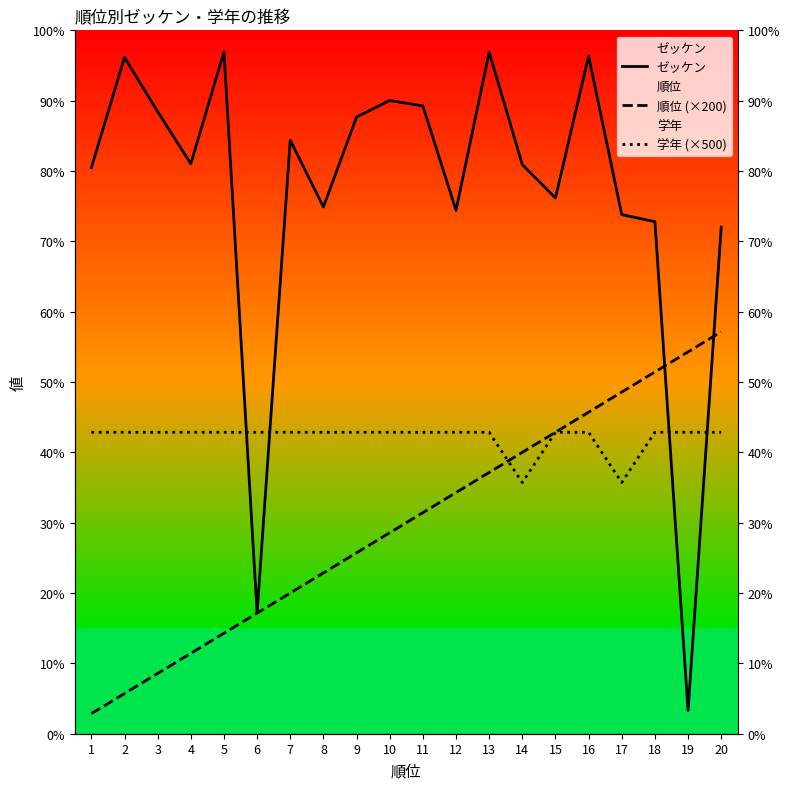

Where is the first local maximum for ゼッケン?

2